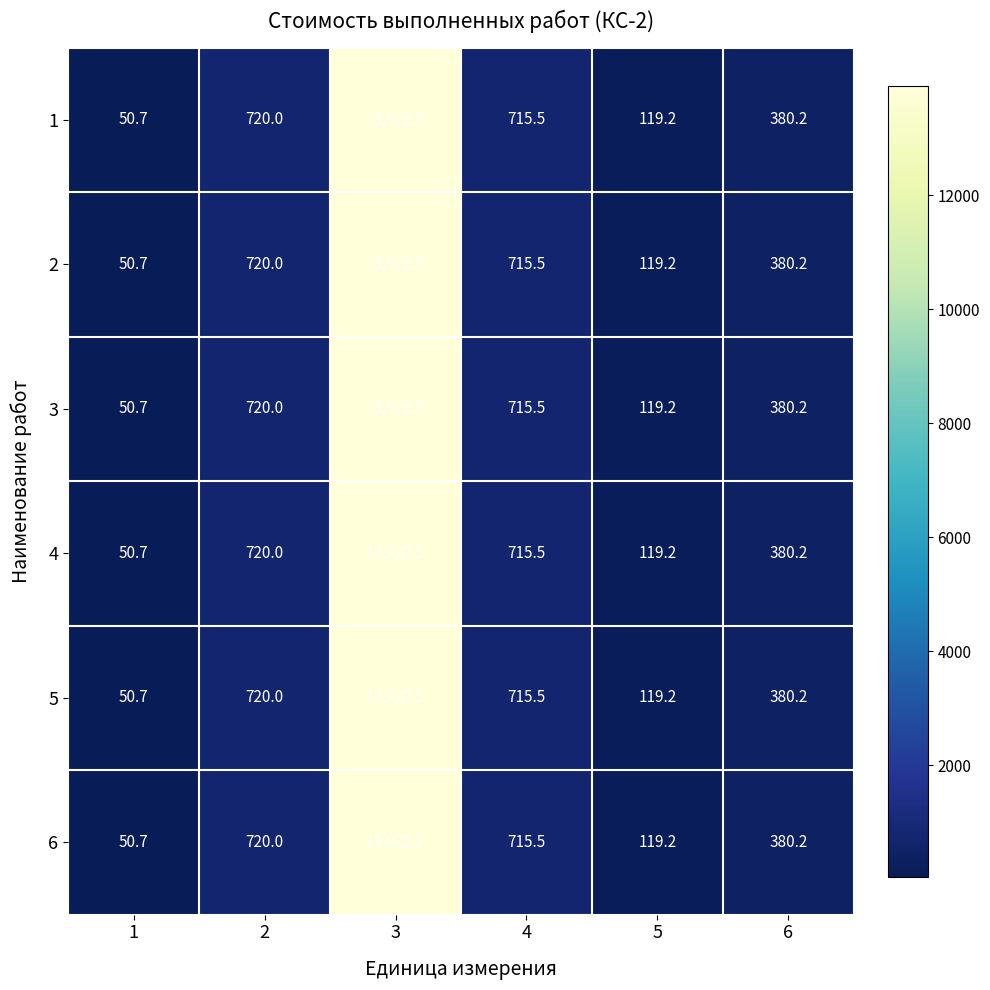

What value does the 6 series have at 5?

119.2